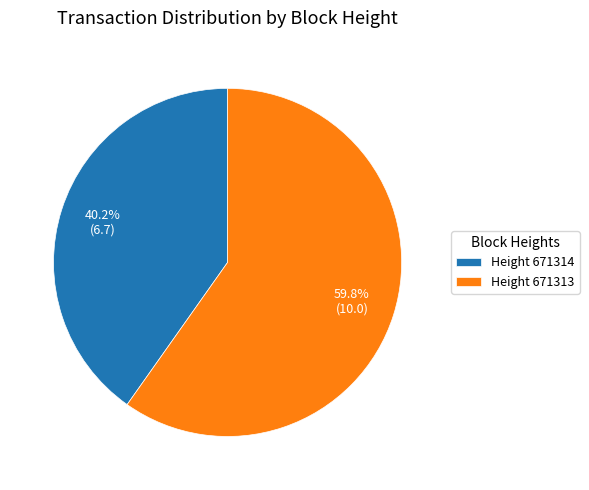

Count the number of slices in the pie.

2